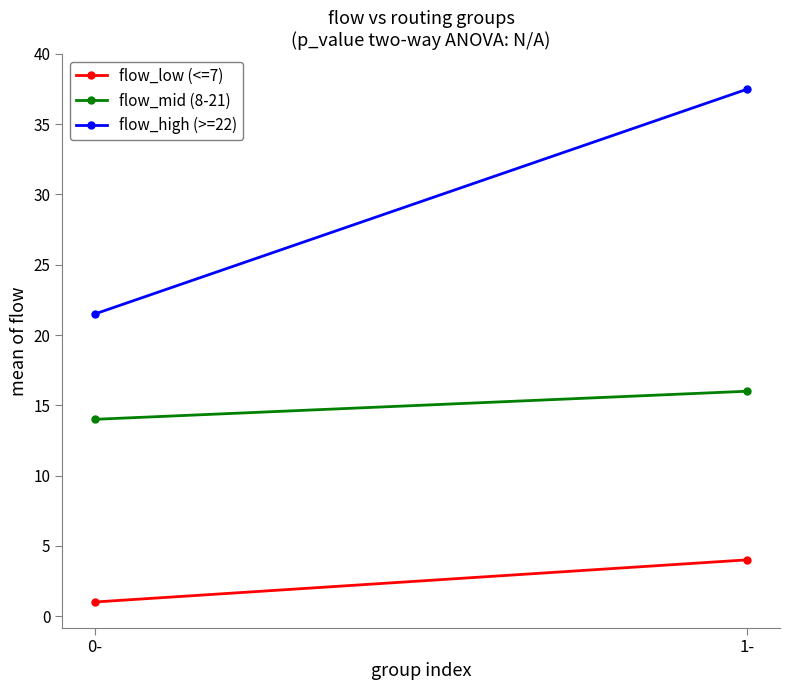

Rank the series by their maximum value, from lowest to highest.

flow_low (<=7), flow_mid (8-21), flow_high (>=22)